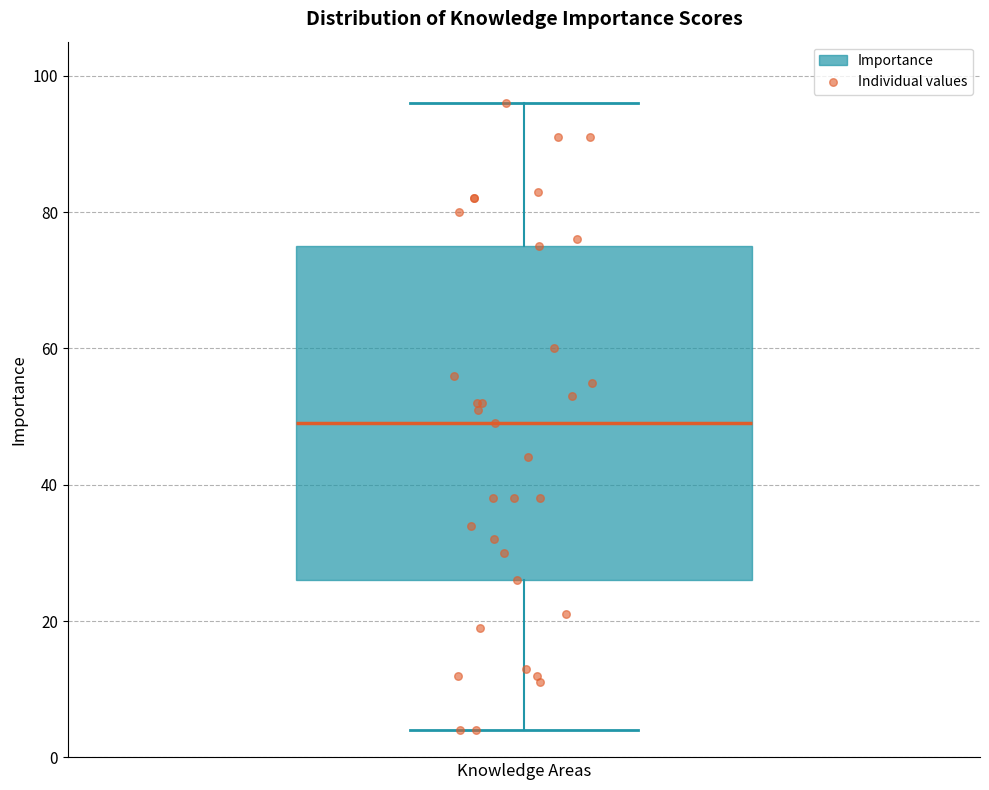

Transcribe this box plot: give where the median line is, the range the box spans, and where the two whiskers end, as read against the y-axis. The values are not printed on the chart, so give them approximately, as read against the axis.

median 50, box 26 to 76, whiskers 4 to 96